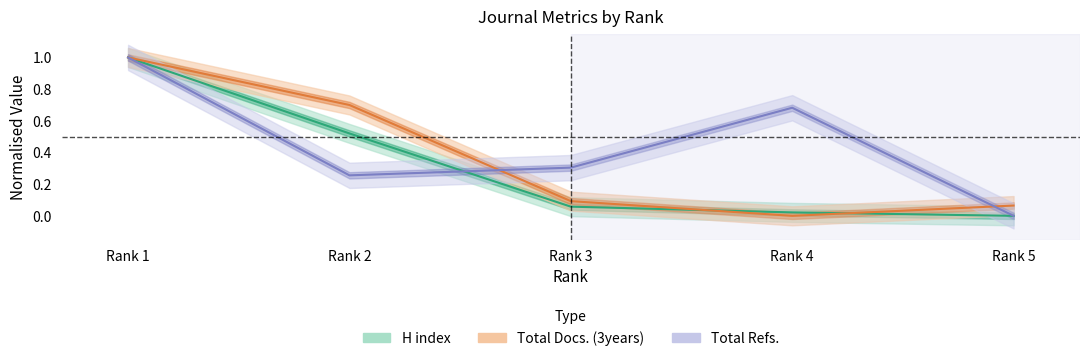

Is the value of H index at Rank 2 greater than the value of Total Refs. at Rank 2?

Yes